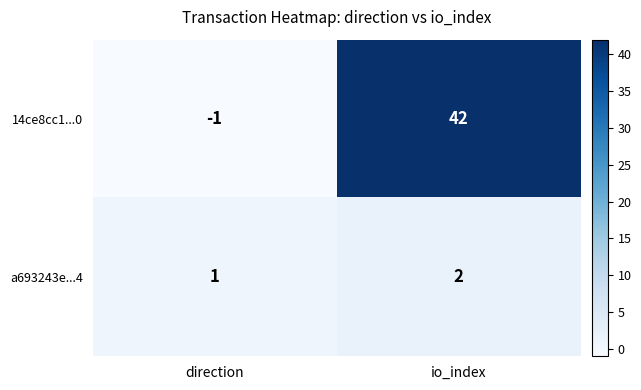

Reading right to left, extract all data points from this chart.

14ce8cc1...0: 42	-1
a693243e...4: 2	1